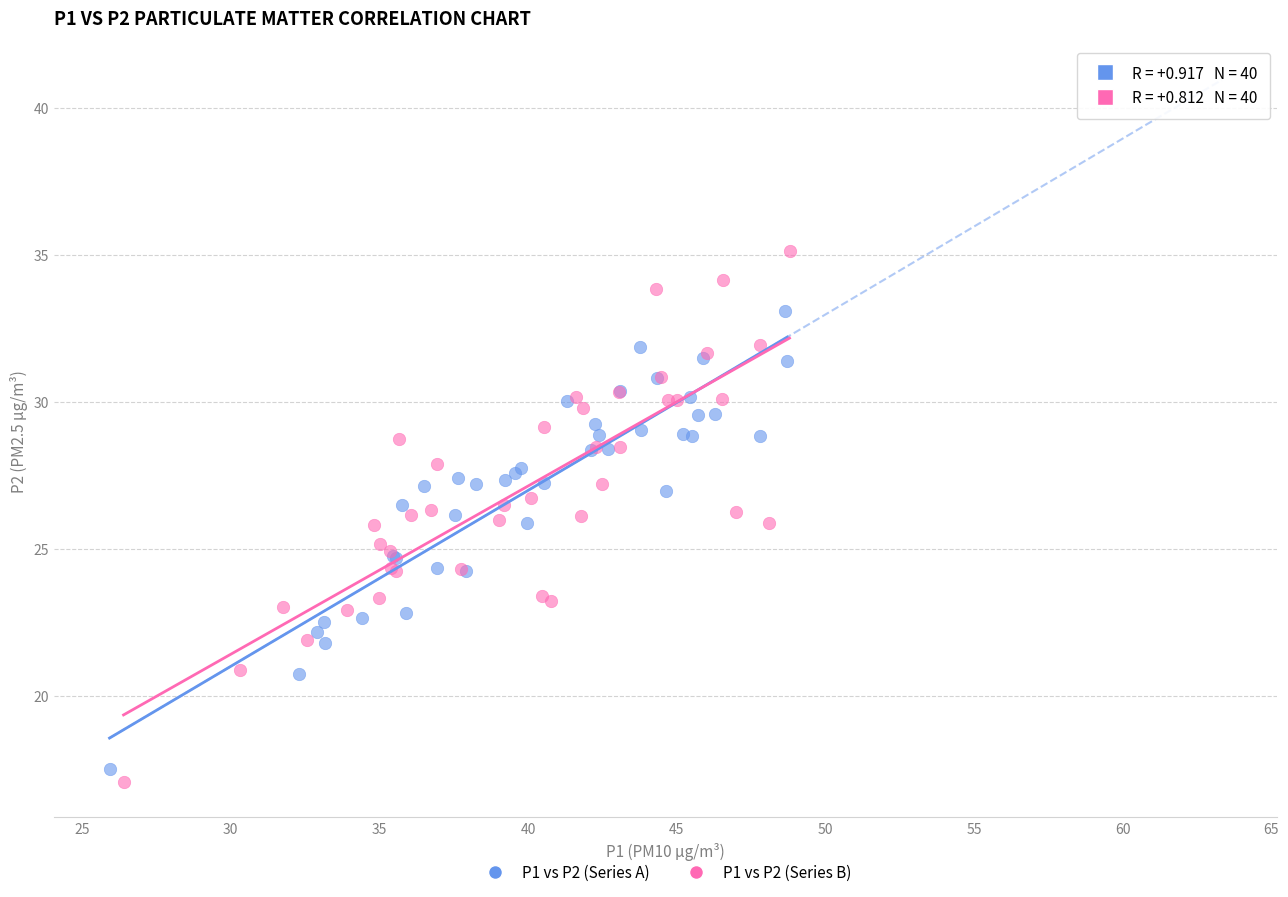

Which series contains the lowest Y value?

P1 vs P2 (Series B)